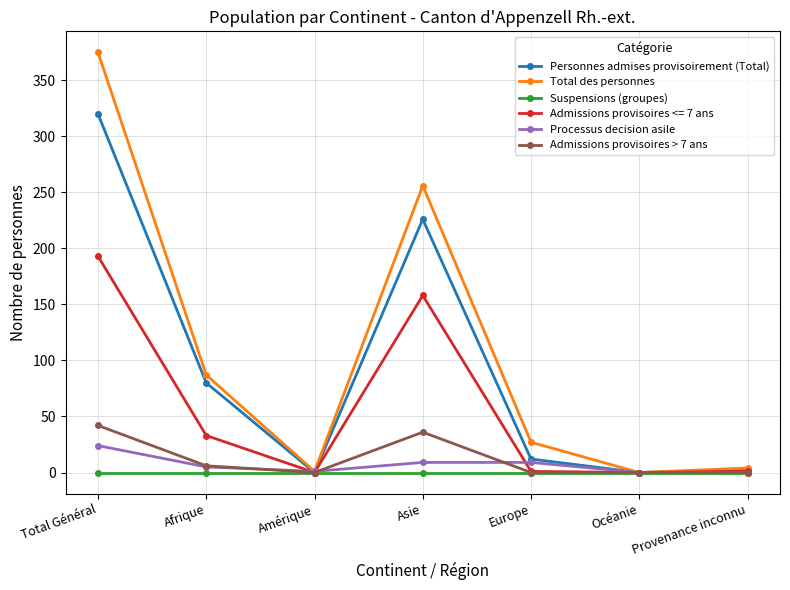

Which series has the widest spread of values?

Total des personnes